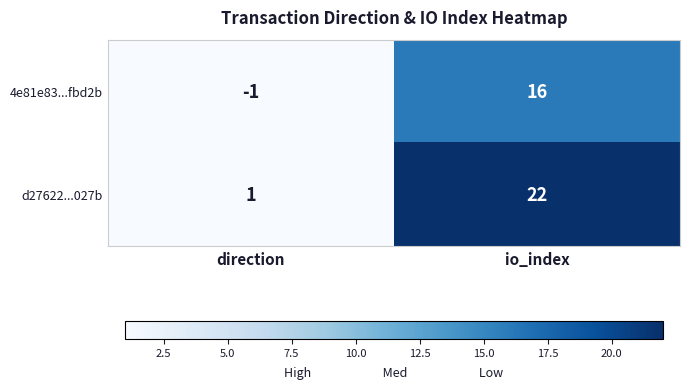

What is the spread (max minus min) of values at io_index?

6